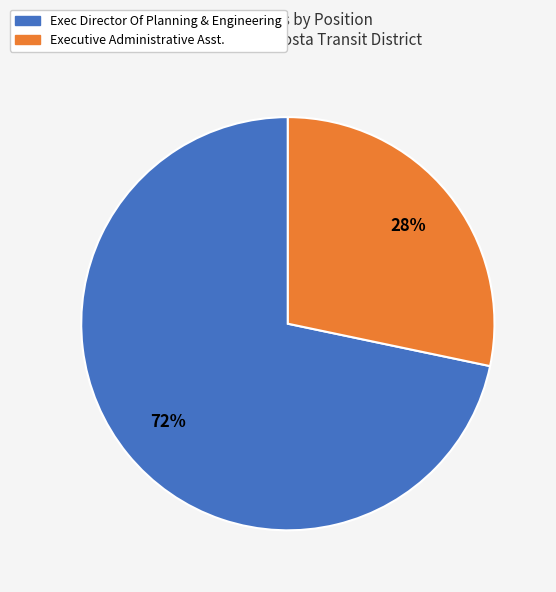

To the nearest percent, what is the average slice percentage?

50%